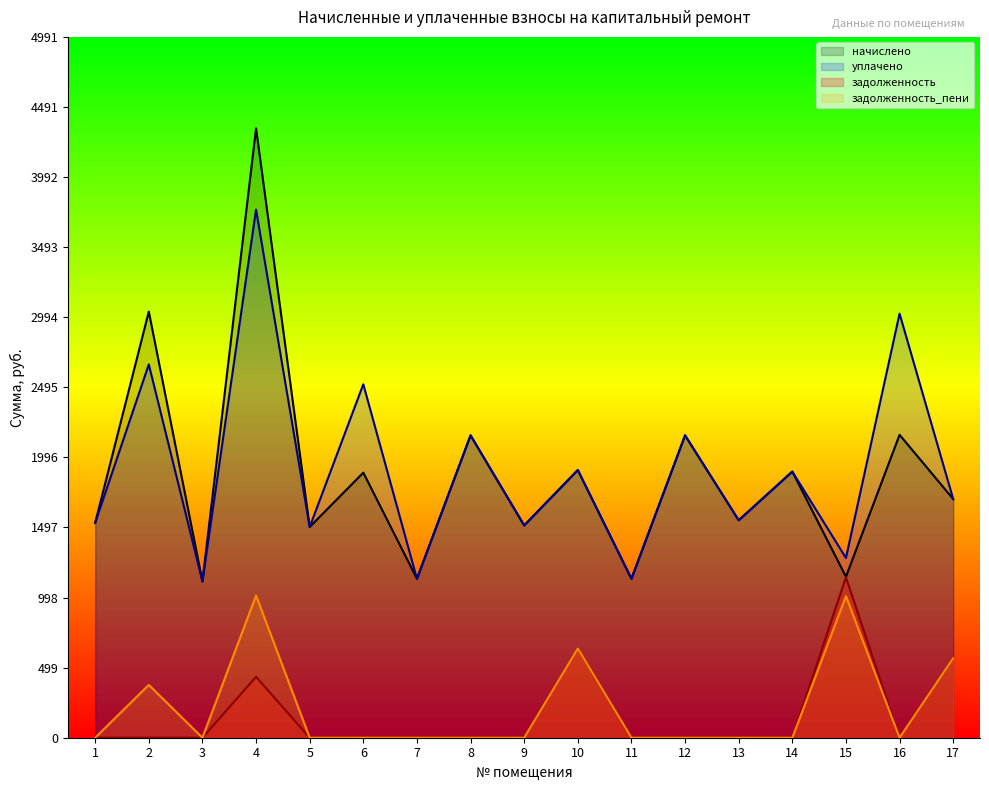

What is the total value across all series at 6?

4404.8